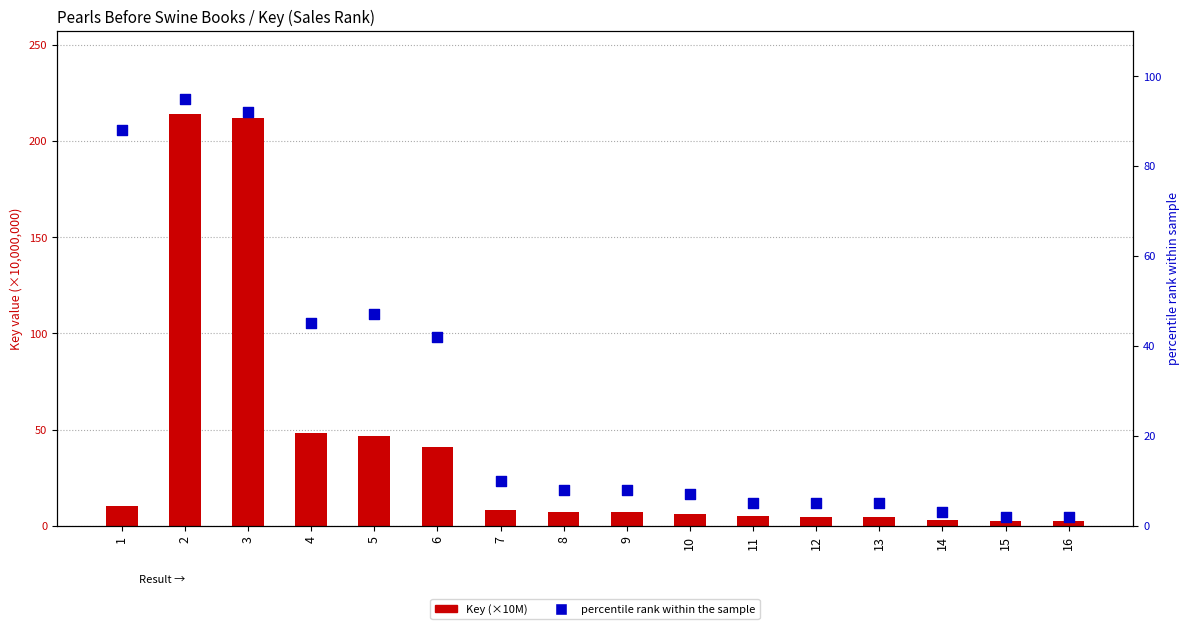

What is the total value across all series at 16?

4.3